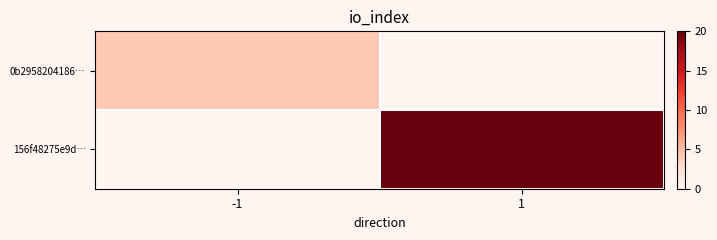

Which series has the largest total across all categories?

156f48275e9d…